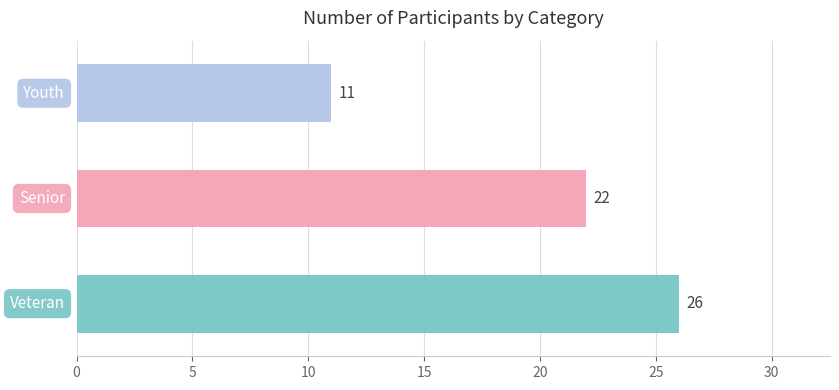

What is the sum of all values?

59